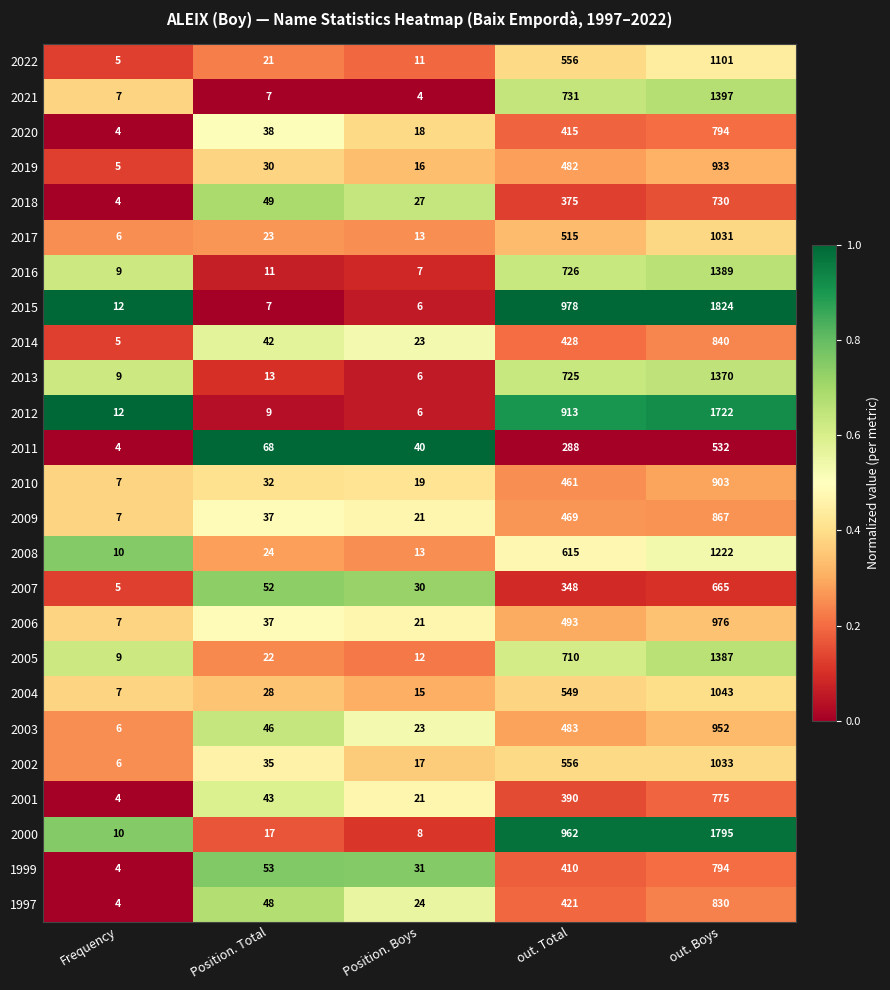

What is the total value across all series at out. Boys?

26905